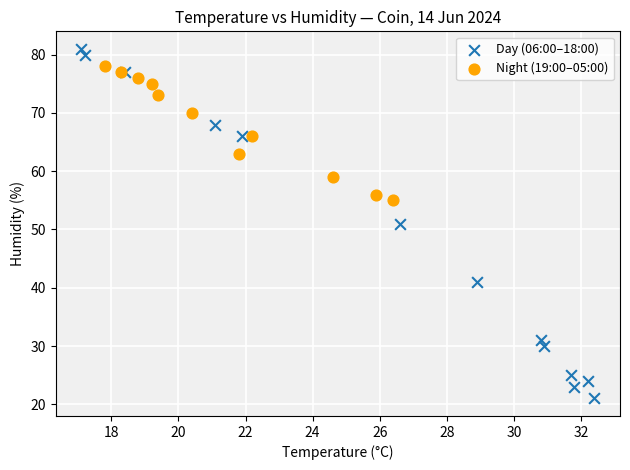

What are all the series names shown in the legend?

Day (06:00–18:00), Night (19:00–05:00)